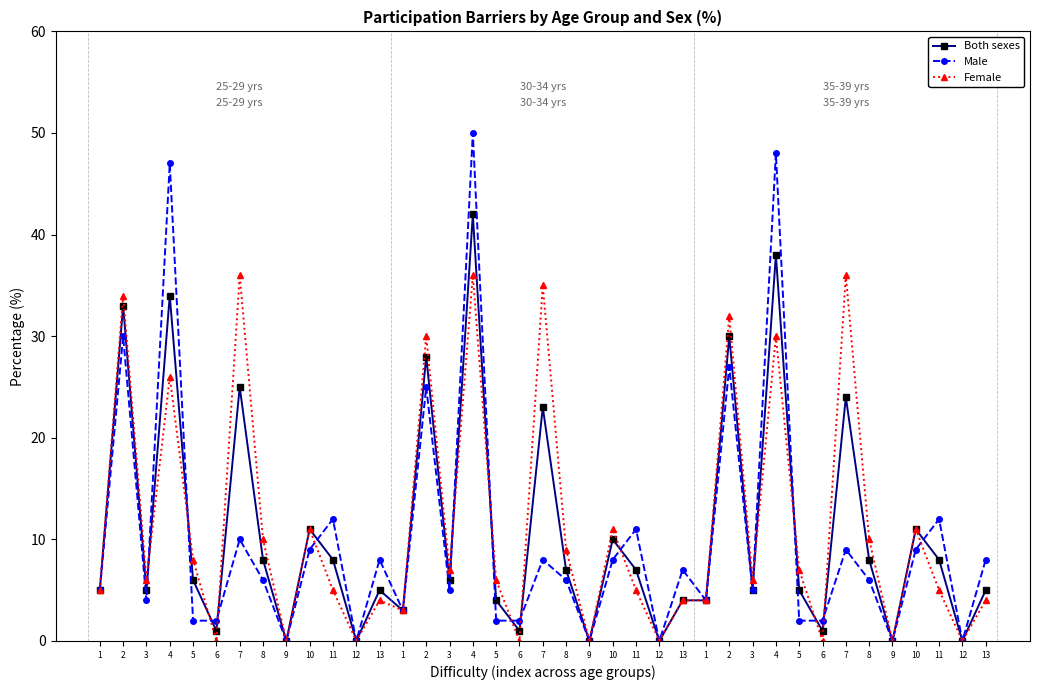

Count the number of data series in this chart.

3